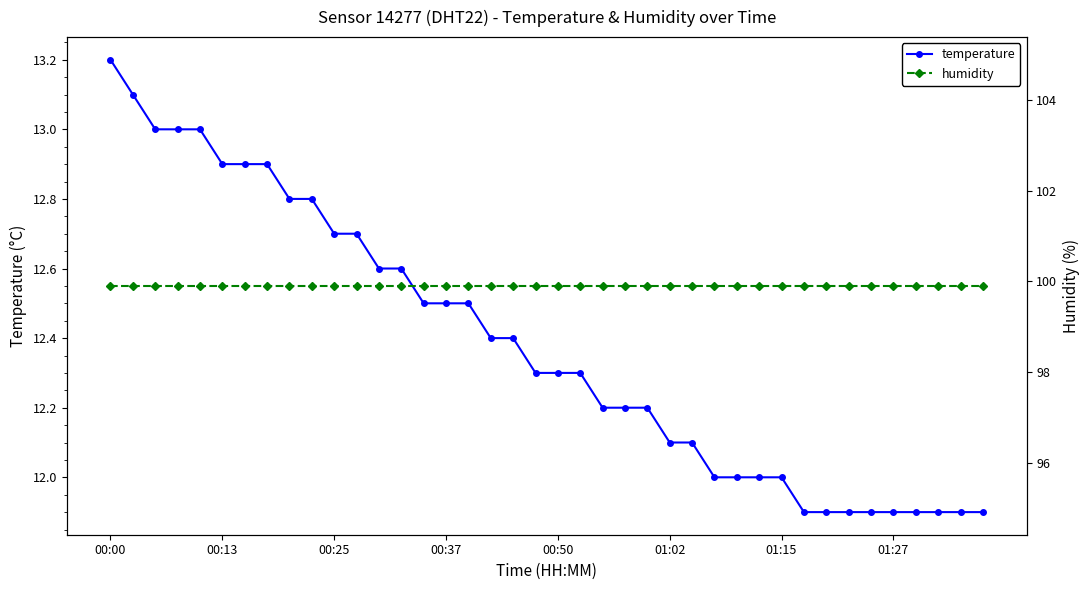

What is the greatest value displayed?

99.9